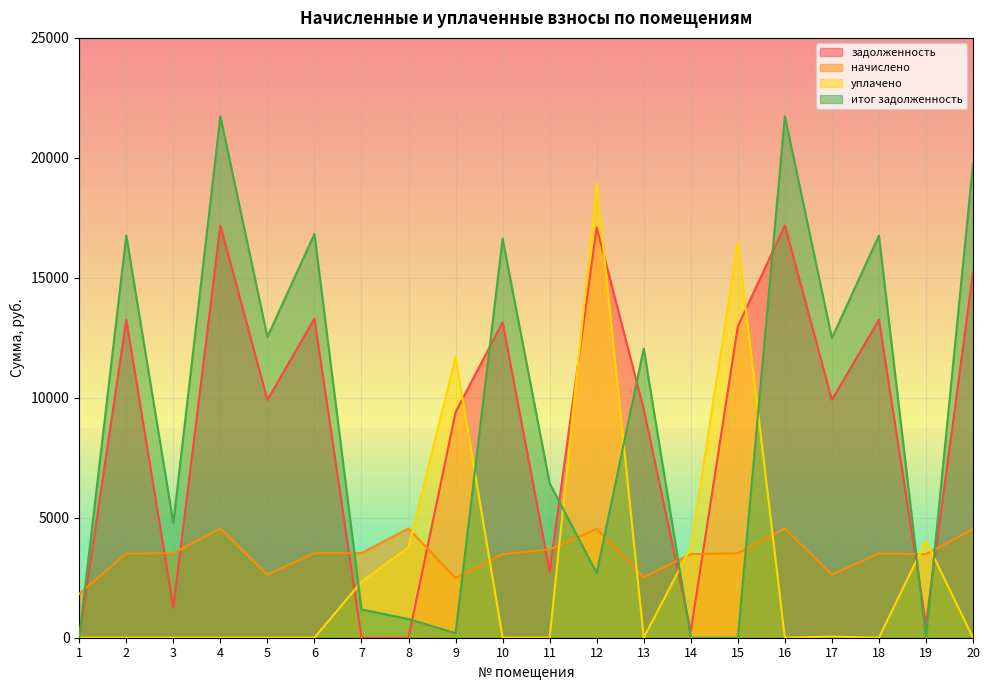

How many data points in начислено are above 3524?

10